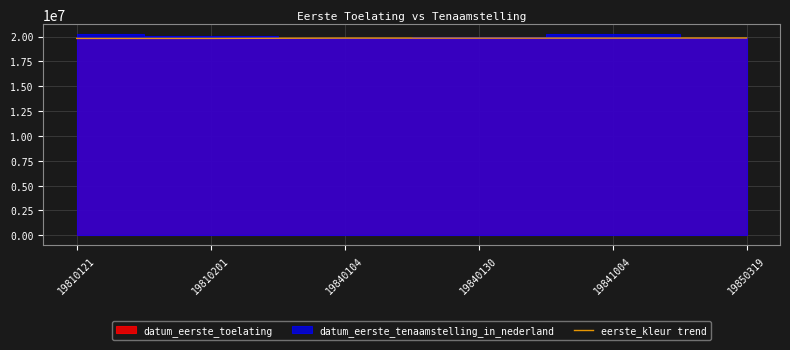

What is the sum of all values?

118991879